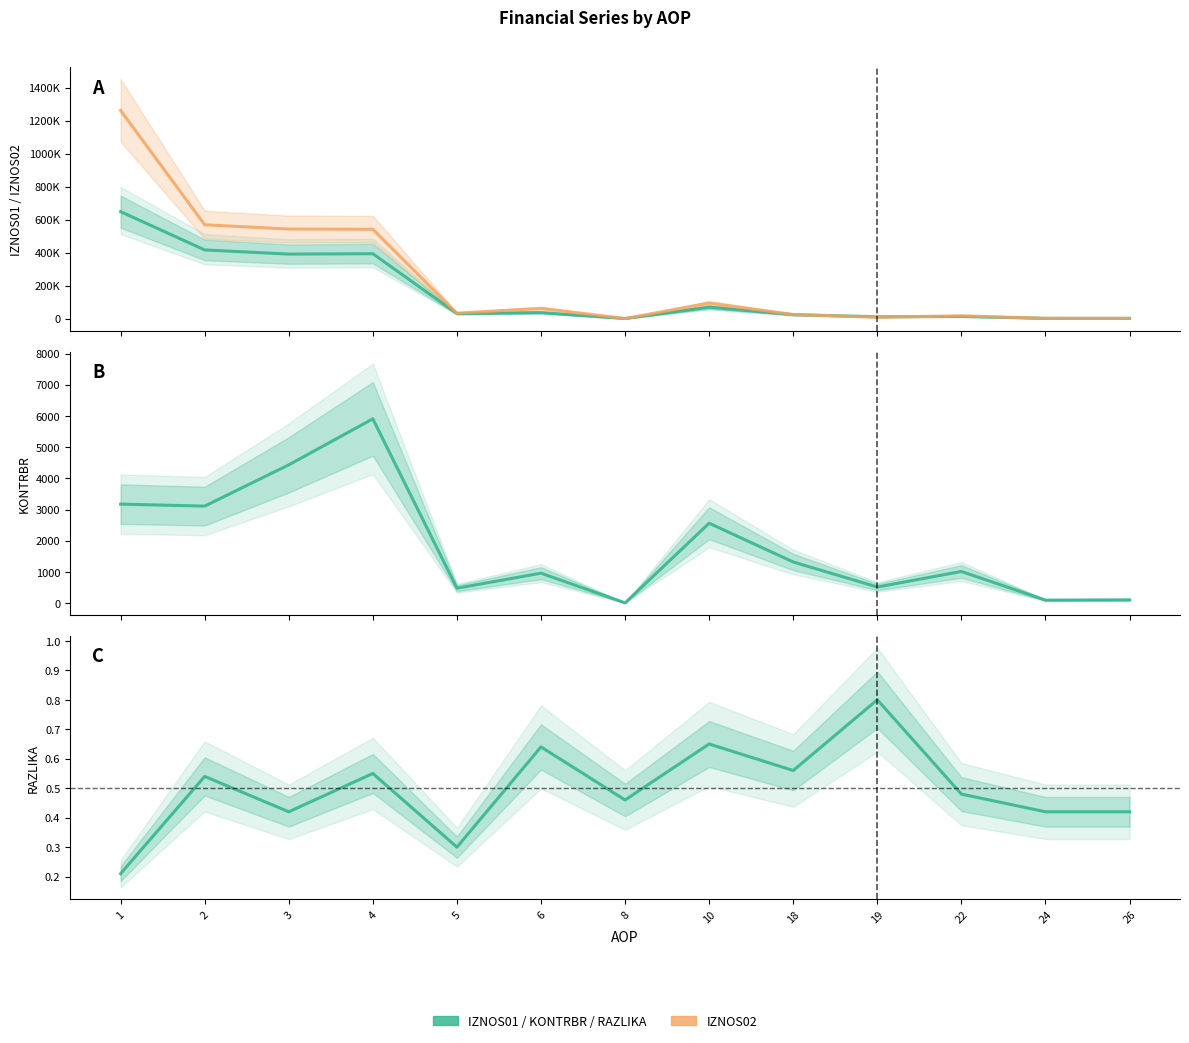

Reading left to right, what are all the values shown in this chart?

IZNOS01: 648504.0	416313.2	391106.8	393339.5	30286.2	36337.3	0.0	68856.3	23880.1	11040.5	12839.6	1326.4	1326.4
IZNOS02: 1262246.2	568957.7	542947.2	541560.1	32683.9	61771.3	523.5	93591.7	24675.5	8049.3	16626.1	1335.1	1335.1
KONTRBR: 3173.0	3108.5	4431.0	5905.8	478.3	959.3	8.4	2560.4	1318.2	515.6	1014.0	95.9	103.9
RAZLIKA: 0.2	0.5	0.4	0.6	0.3	0.6	0.5	0.7	0.6	0.8	0.5	0.4	0.4